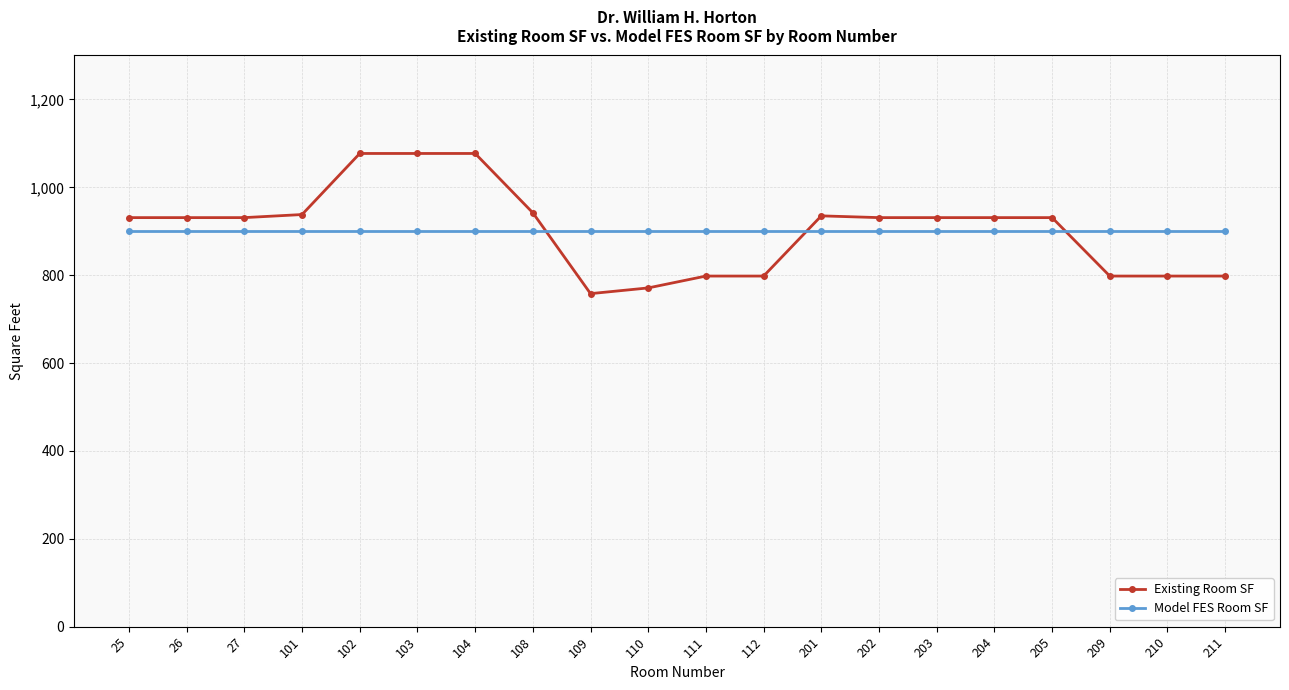

What is the smallest value displayed?

758